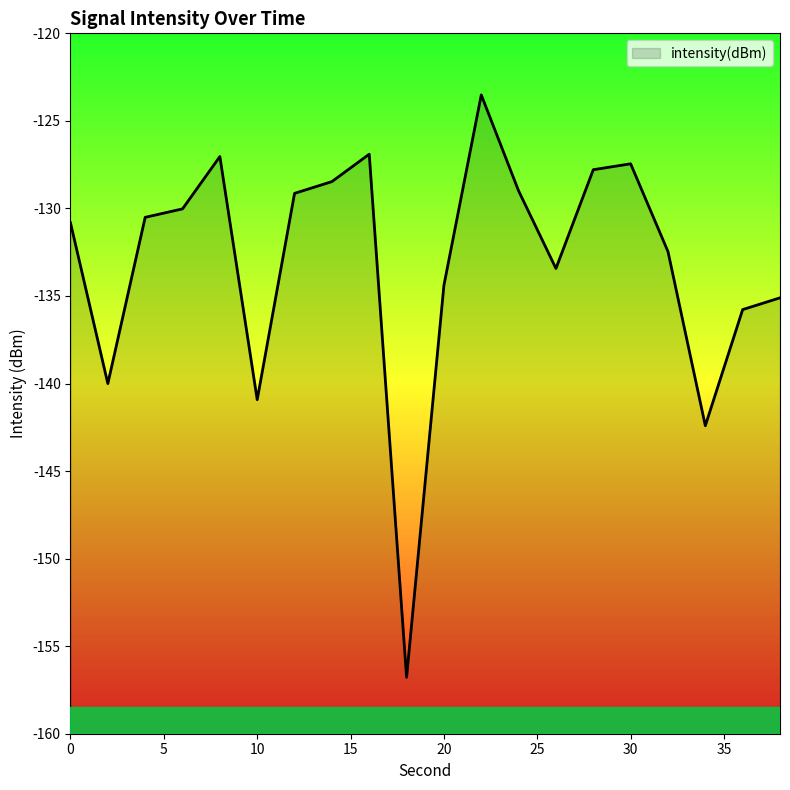

Between 18 and 12, which is larger?

12